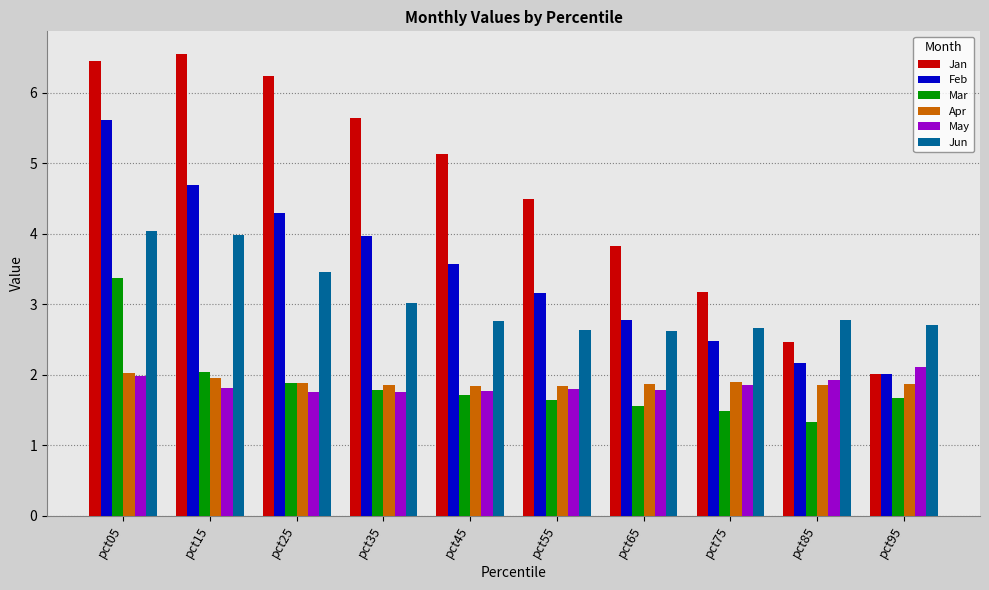

True or false: Jan has a value of 3.7 at pct25.

False